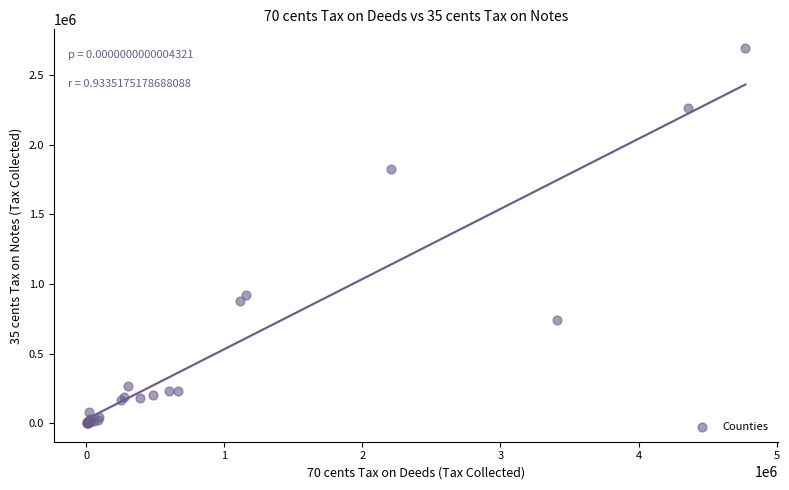

What Y value in the scatter plot is closest to 1348683?

921211.6